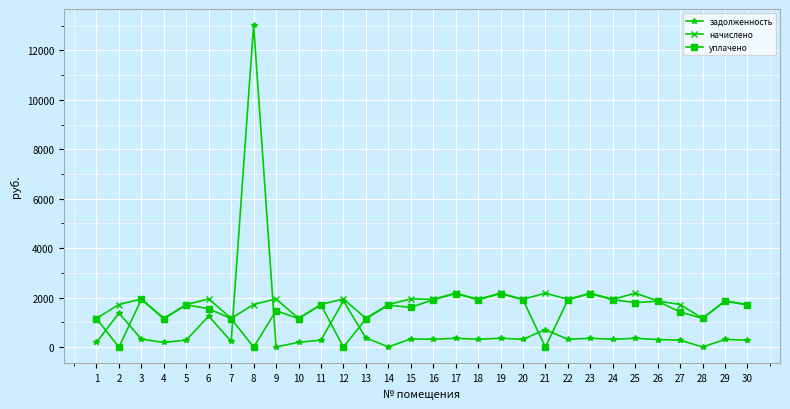

At which category does the chart reach its peak across all series?

8